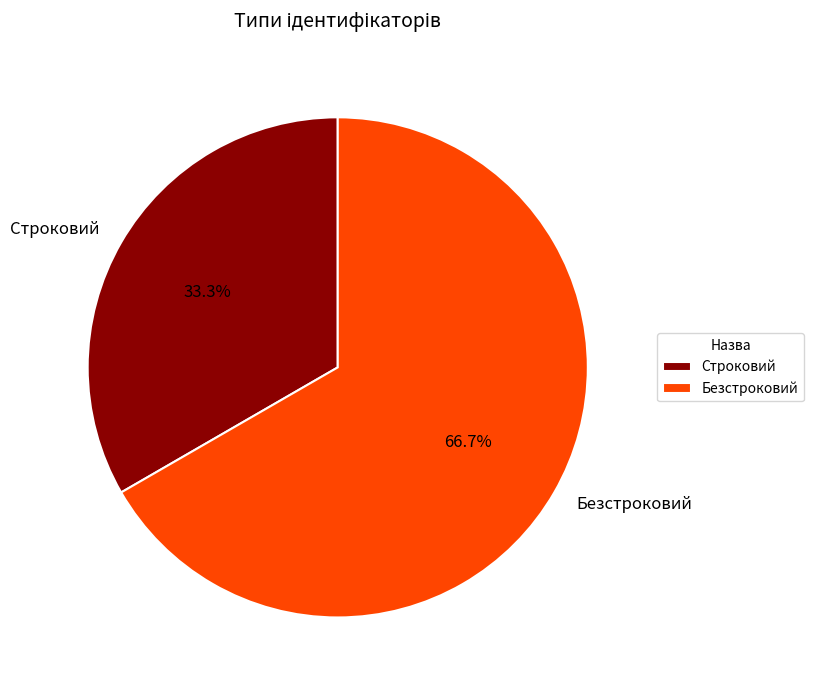

How many slices are in this pie chart?

2